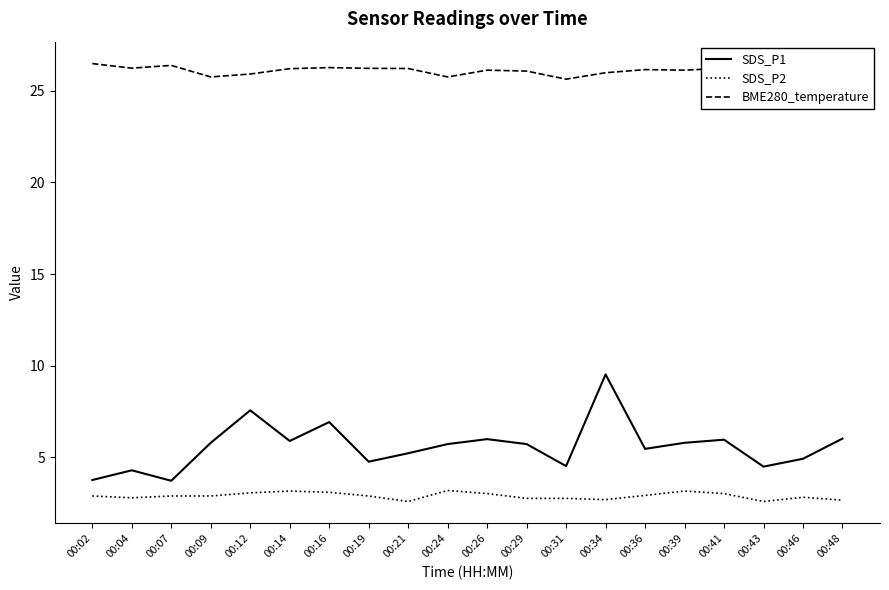

Count the number of categories in the chart.

20